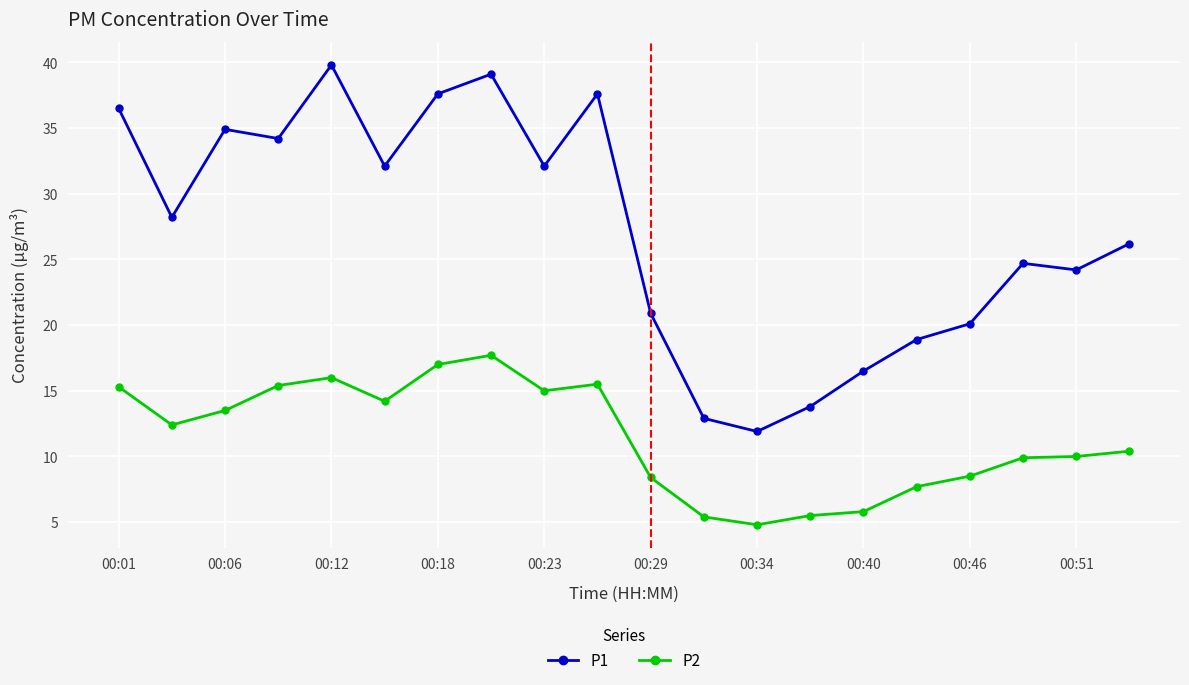

What is the value of the P2 point at the 3rd from the left?

13.5